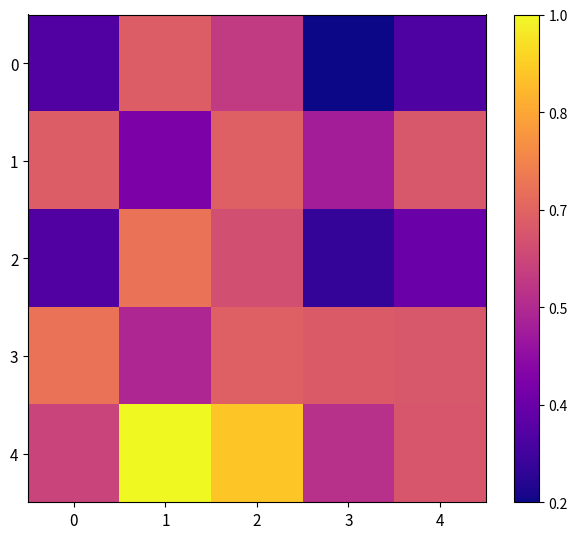

Rank the series by their maximum value, from lowest to highest.

0, 1, 3, 2, 4